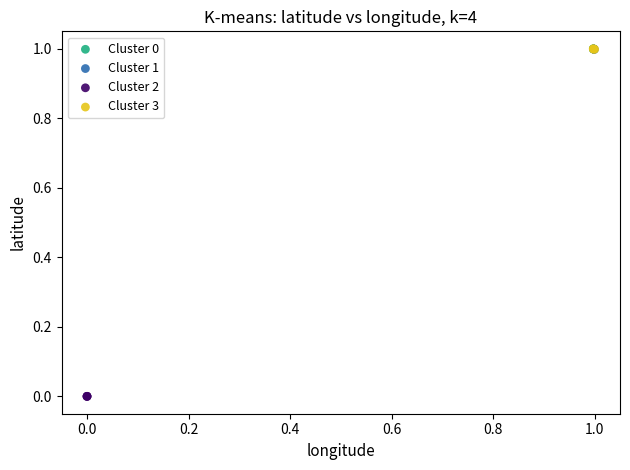

Which series contains the lowest Y value?

Cluster 2